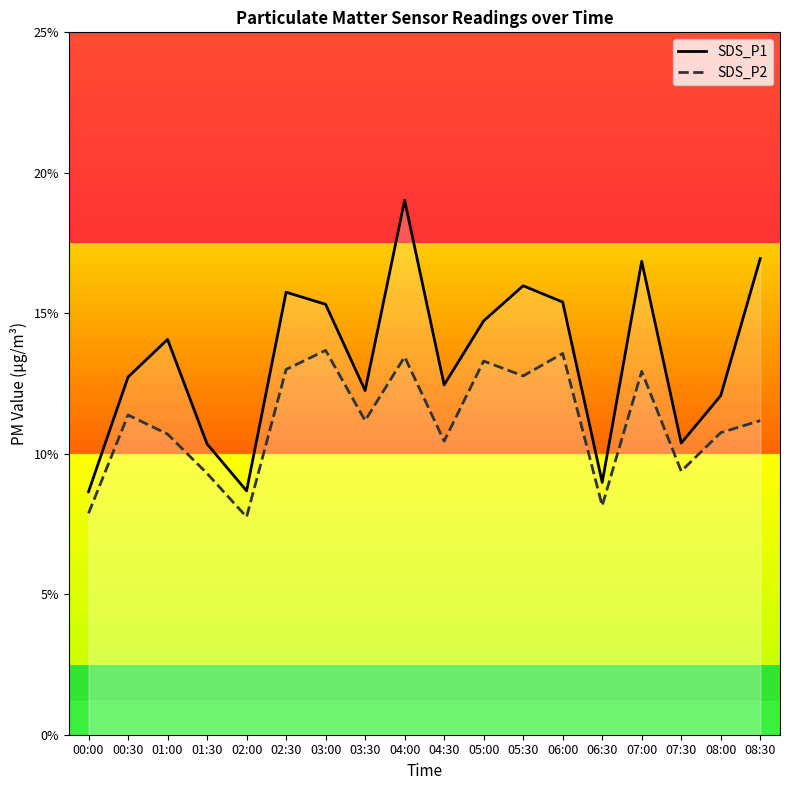

At which category does SDS_P1 reach its first local valley?

02:00